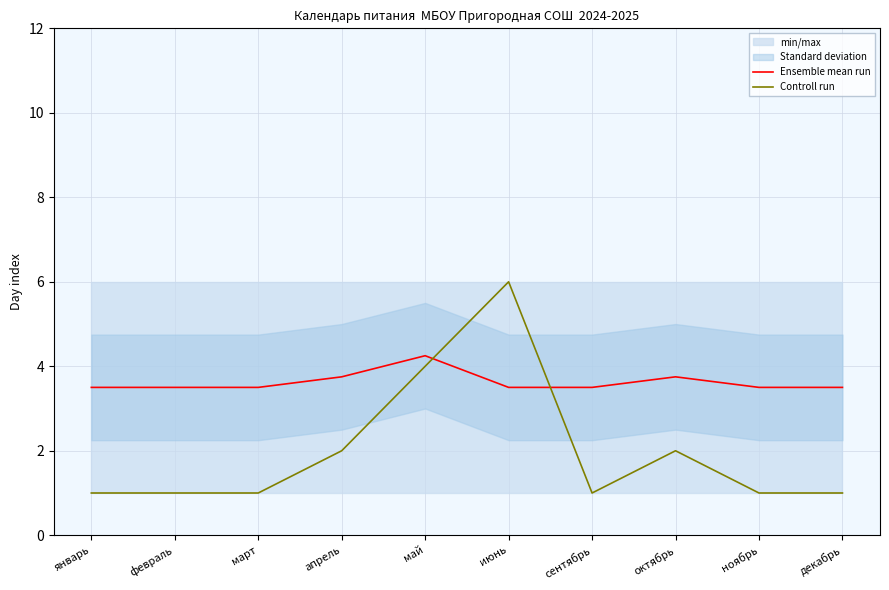

What is the difference between the maximum and second lowest values in the Controll run series?

5.0